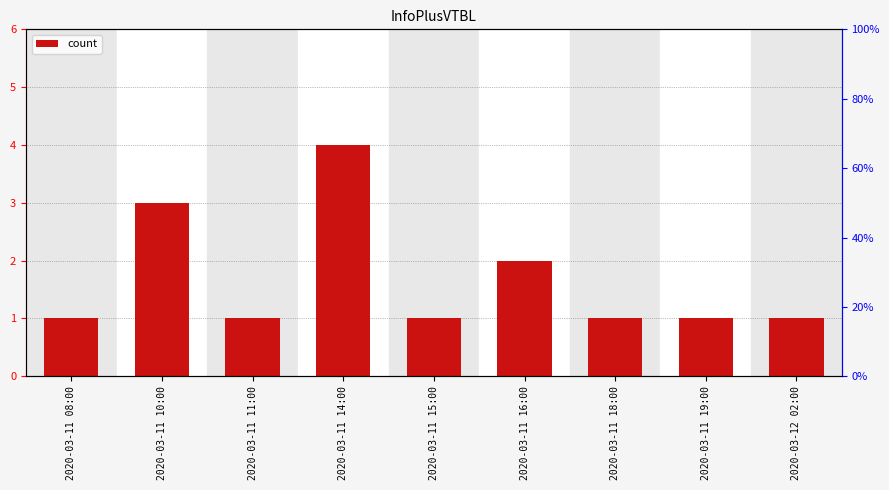

Rank the categories by value from highest to lowest.

2020-03-11 14:00, 2020-03-11 10:00, 2020-03-11 16:00, 2020-03-11 08:00, 2020-03-11 11:00, 2020-03-11 15:00, 2020-03-11 18:00, 2020-03-11 19:00, 2020-03-12 02:00